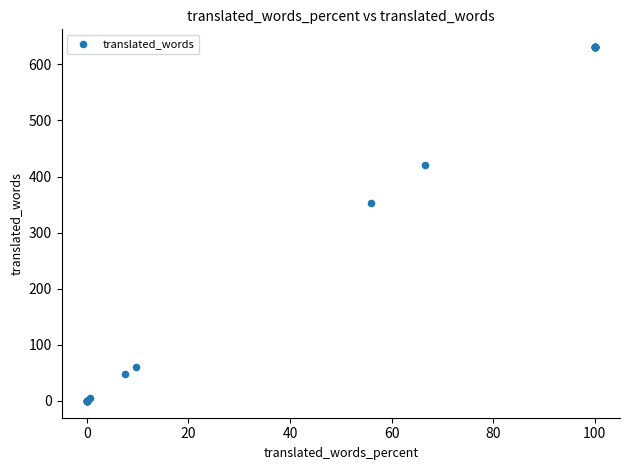

What Y value in the scatter plot is closest to 315?

353